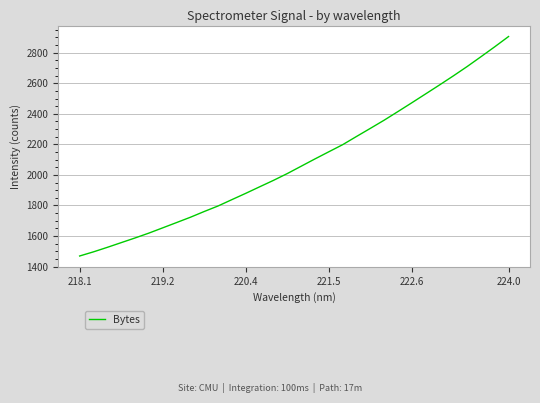

What is the difference between the maximum and minimum values?

1437.0